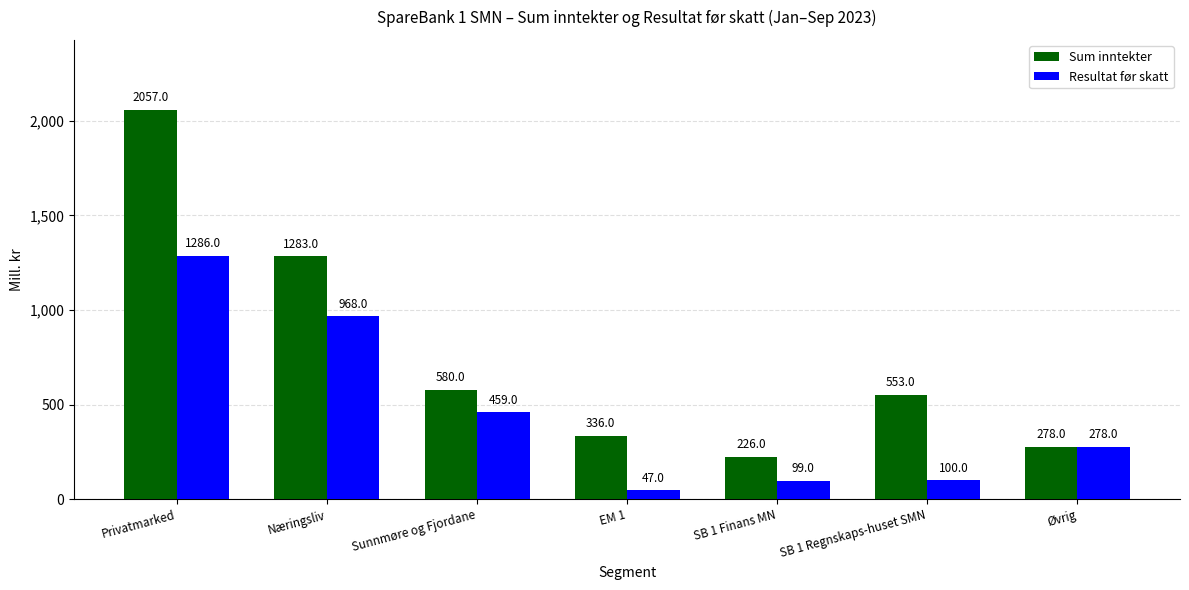

Which series has the widest spread of values?

Sum inntekter